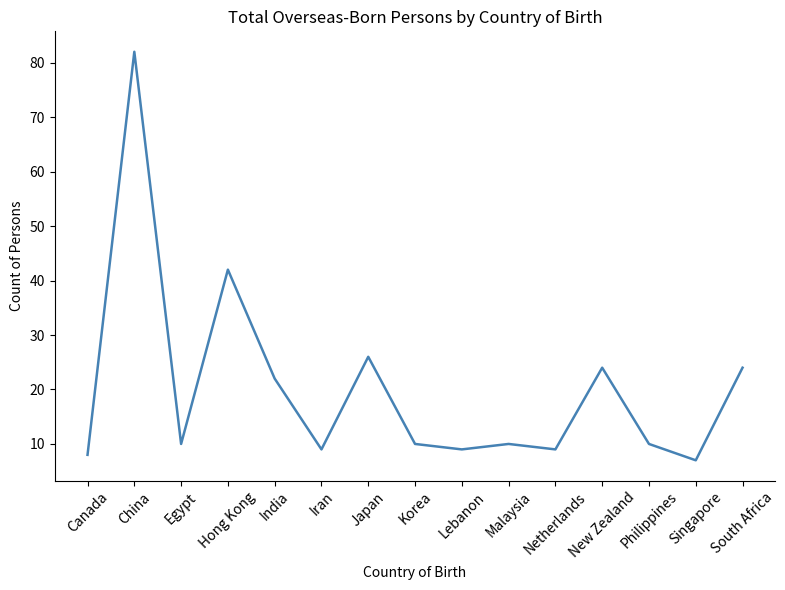

Reading right to left, transcribe all the data shown in this chart.

24	7	10	24	9	10	9	10	26	9	22	42	10	82	8